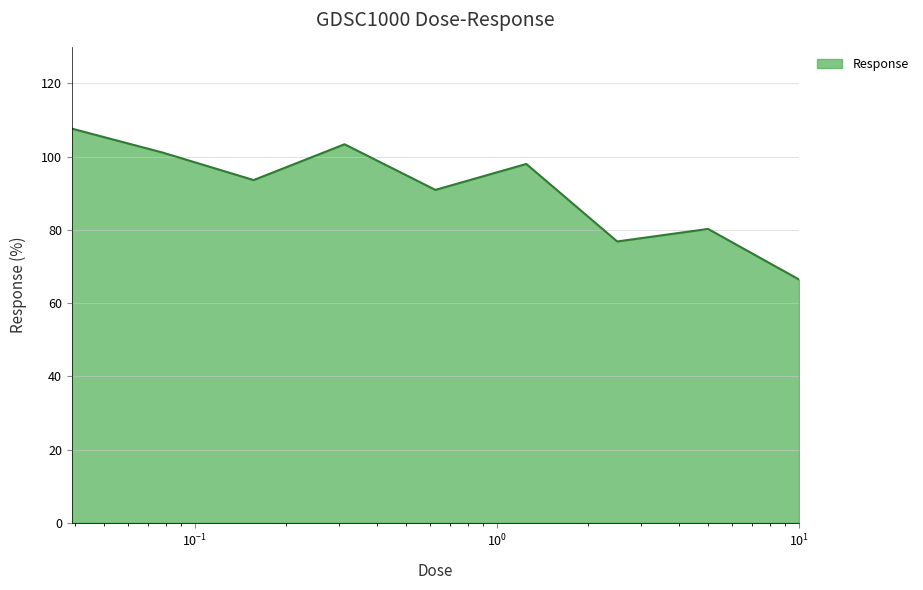

What is the difference between the maximum and minimum values?

41.2